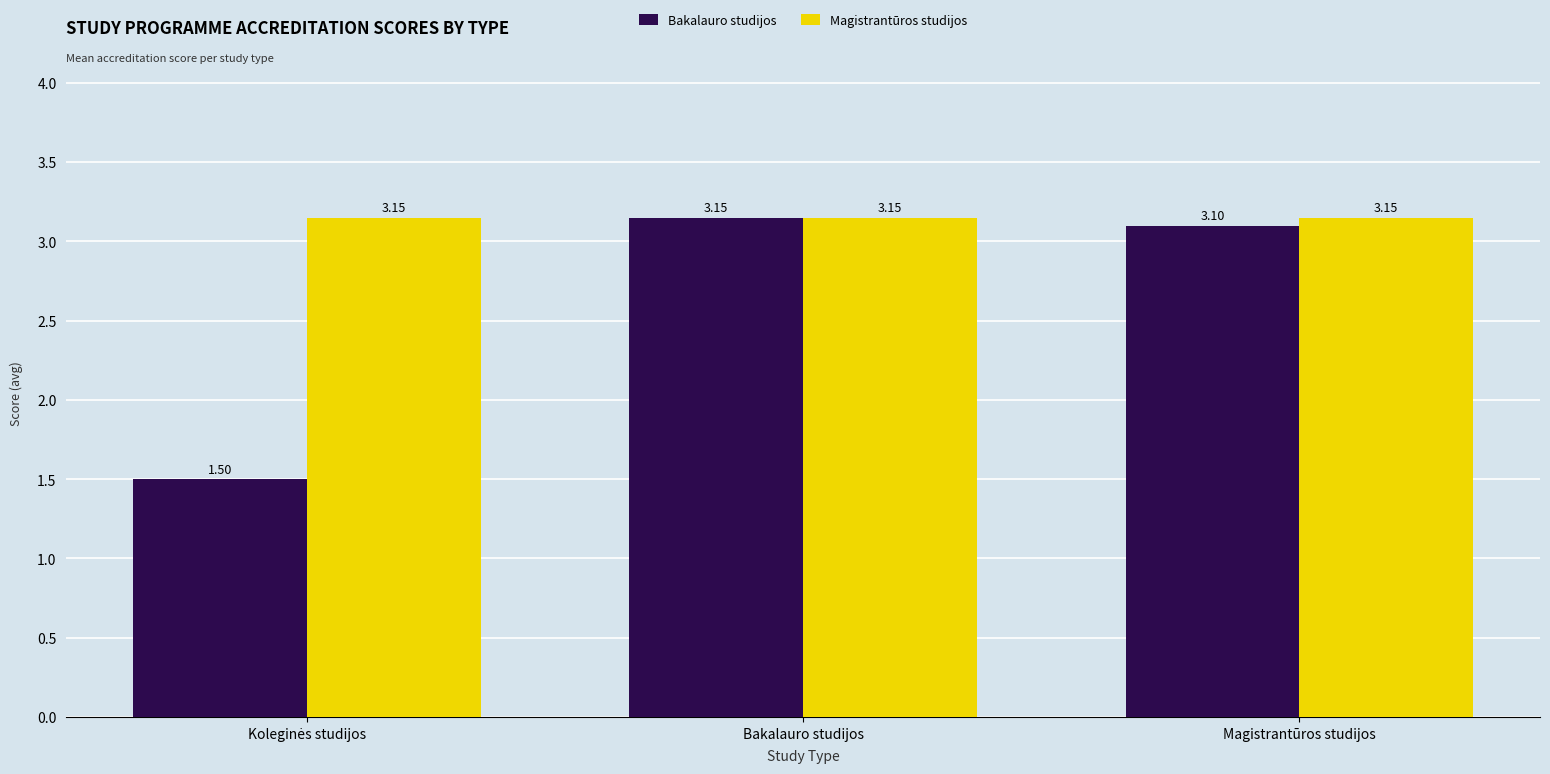

At how many categories does at least one series exceed 1?

3